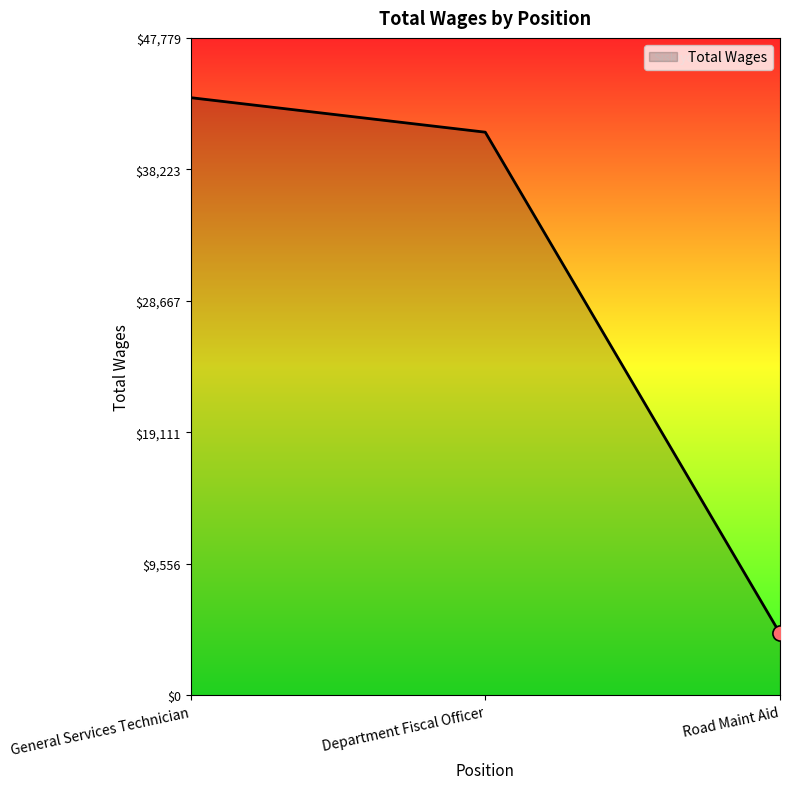

What is the ratio of the value at Road Maint Aid to the value at Department Fiscal Officer?

0.1